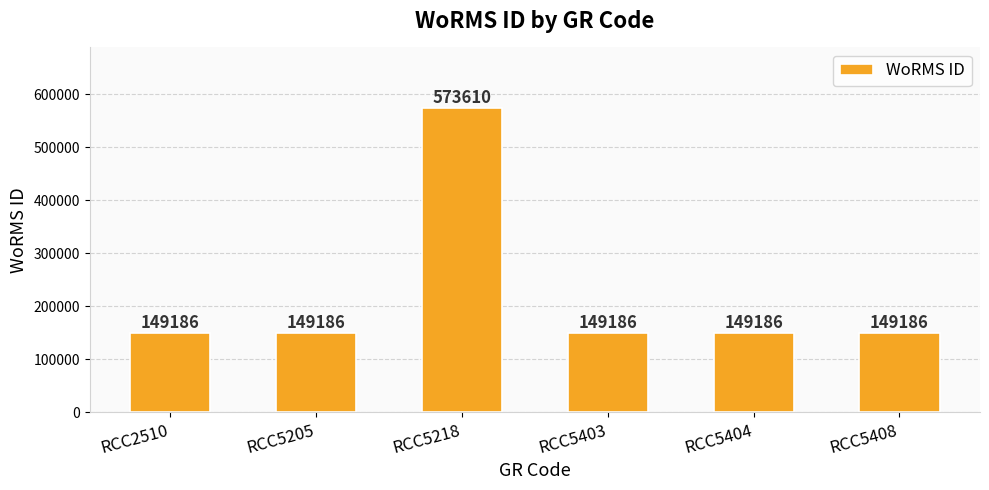

What is the greatest value displayed?

573610